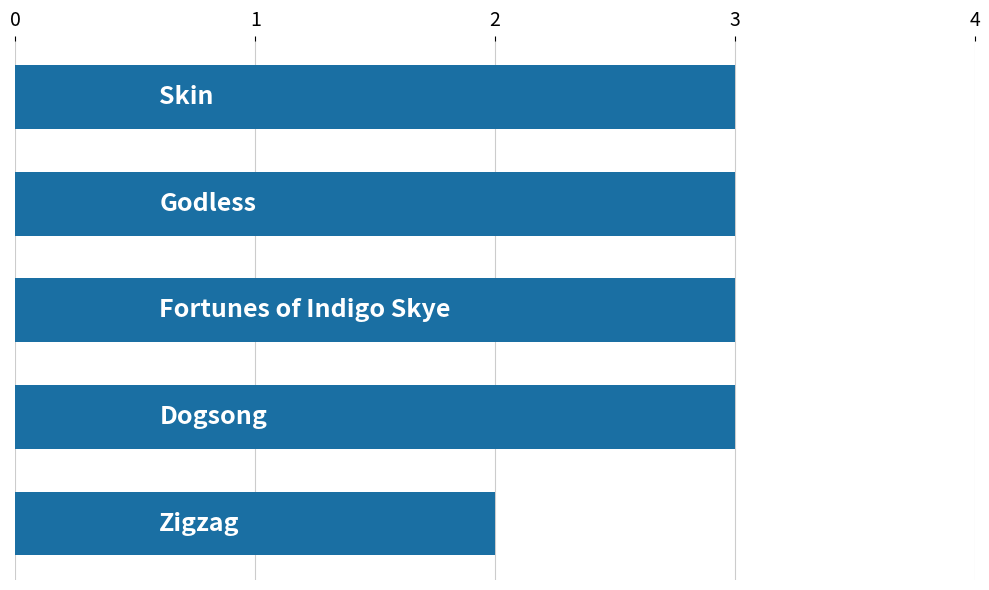

How many bars are there in total?

5